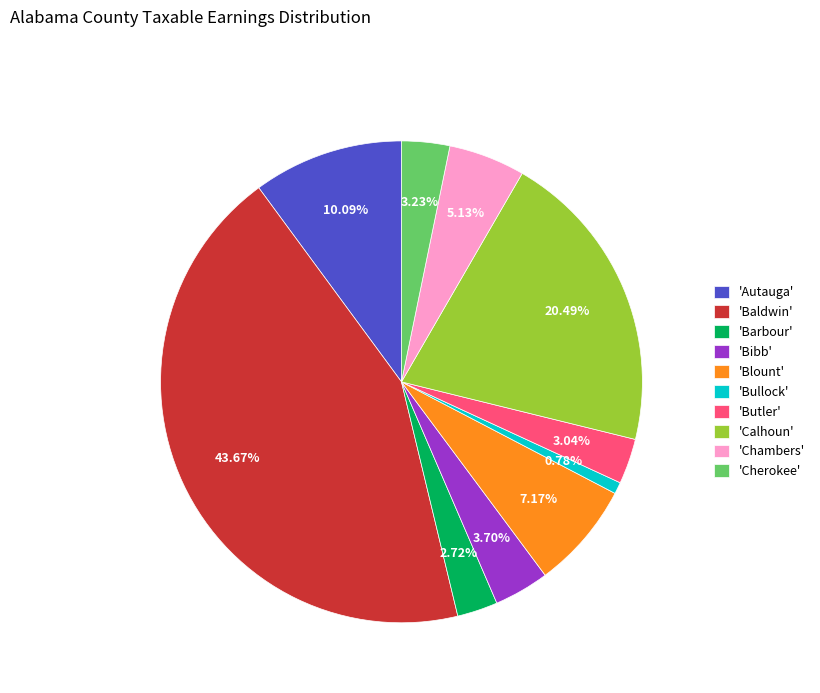

Which has a higher value, 'Cherokee' or 'Blount'?

'Blount'